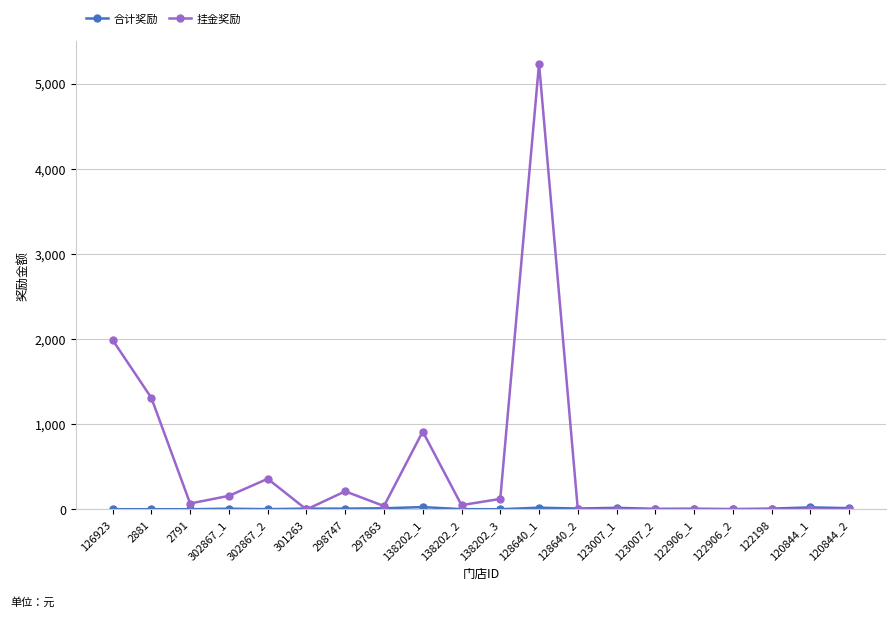

Which category has the highest value in the 挂金奖励 series?

128640_1